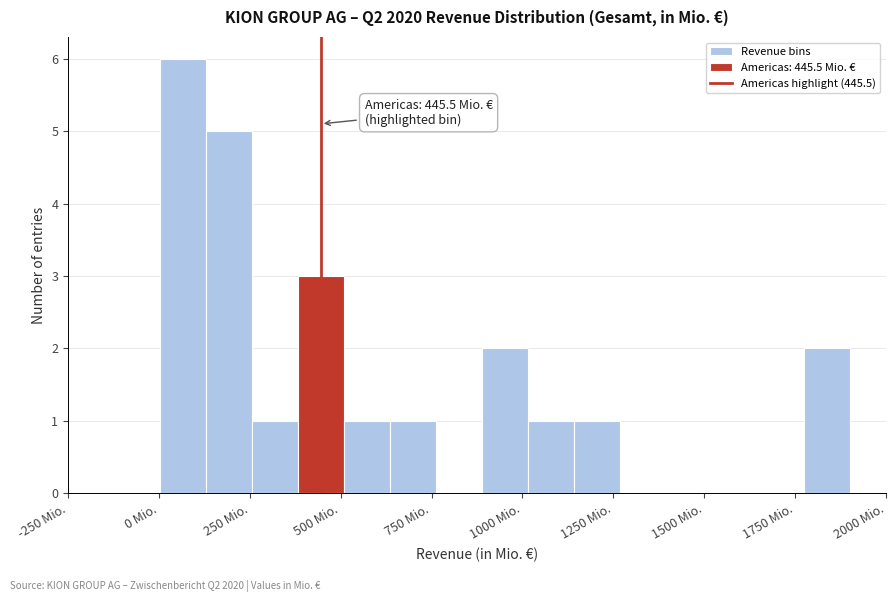

Around what value on the x-axis is the tallest bar? Give the approximate position of its centre, as read against the axis.

50